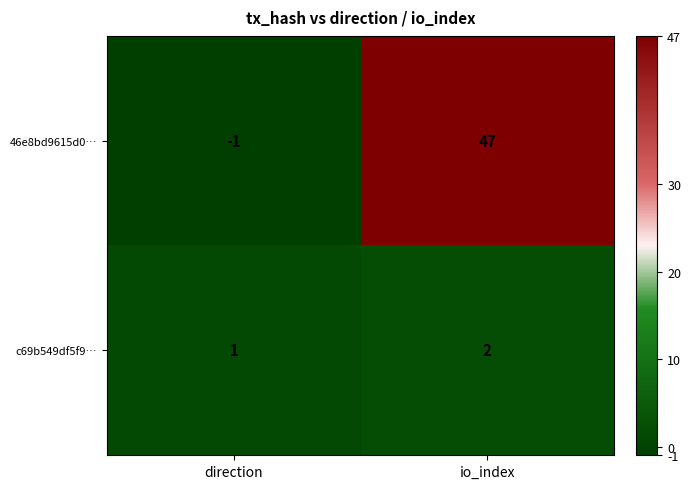

Reading left to right, what are all the values shown in this chart?

46e8bd9615d0…: -1	47
c69b549df5f9…: 1	2